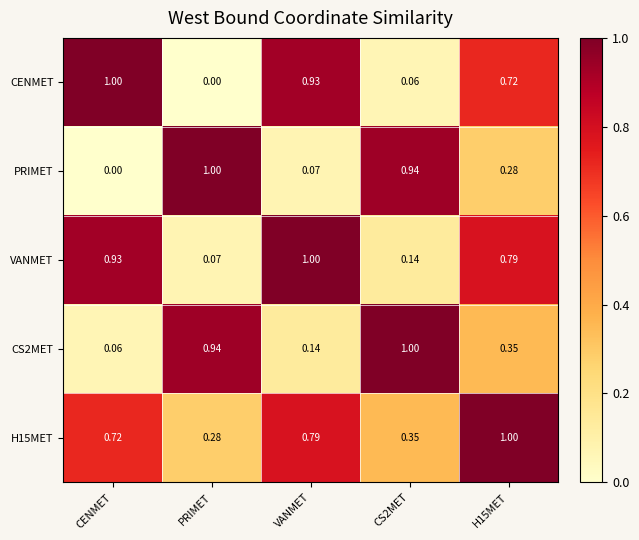

At which label does PRIMET reach its minimum?

CENMET